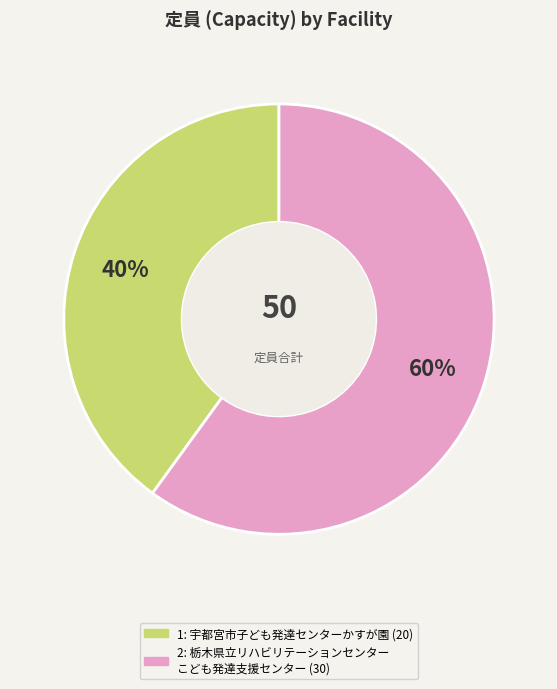

To the nearest percent, what is the difference between the largest and smallest slice percentages?

20%